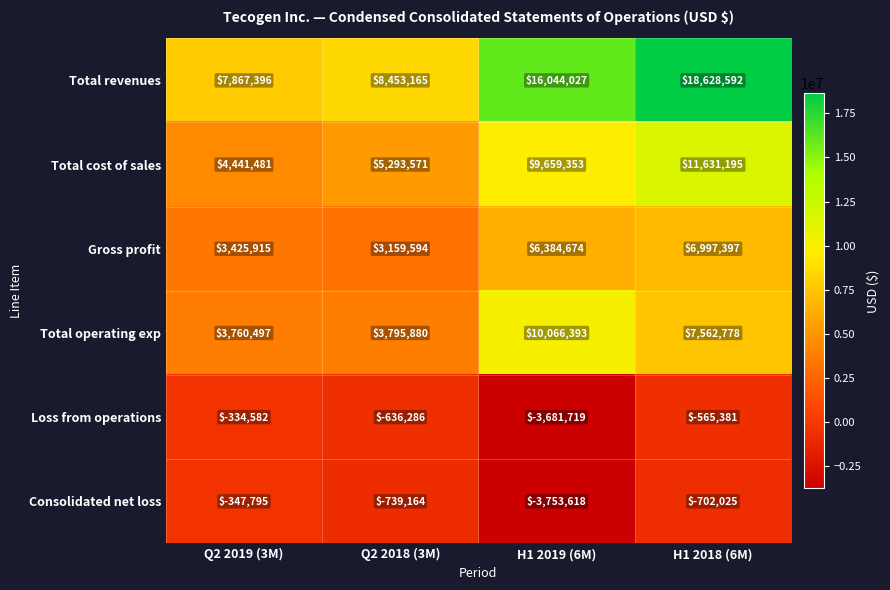

List the series in order of their peak value, highest first.

Total revenues, Total cost of sales, Total operating exp, Gross profit, Loss from operations, Consolidated net loss